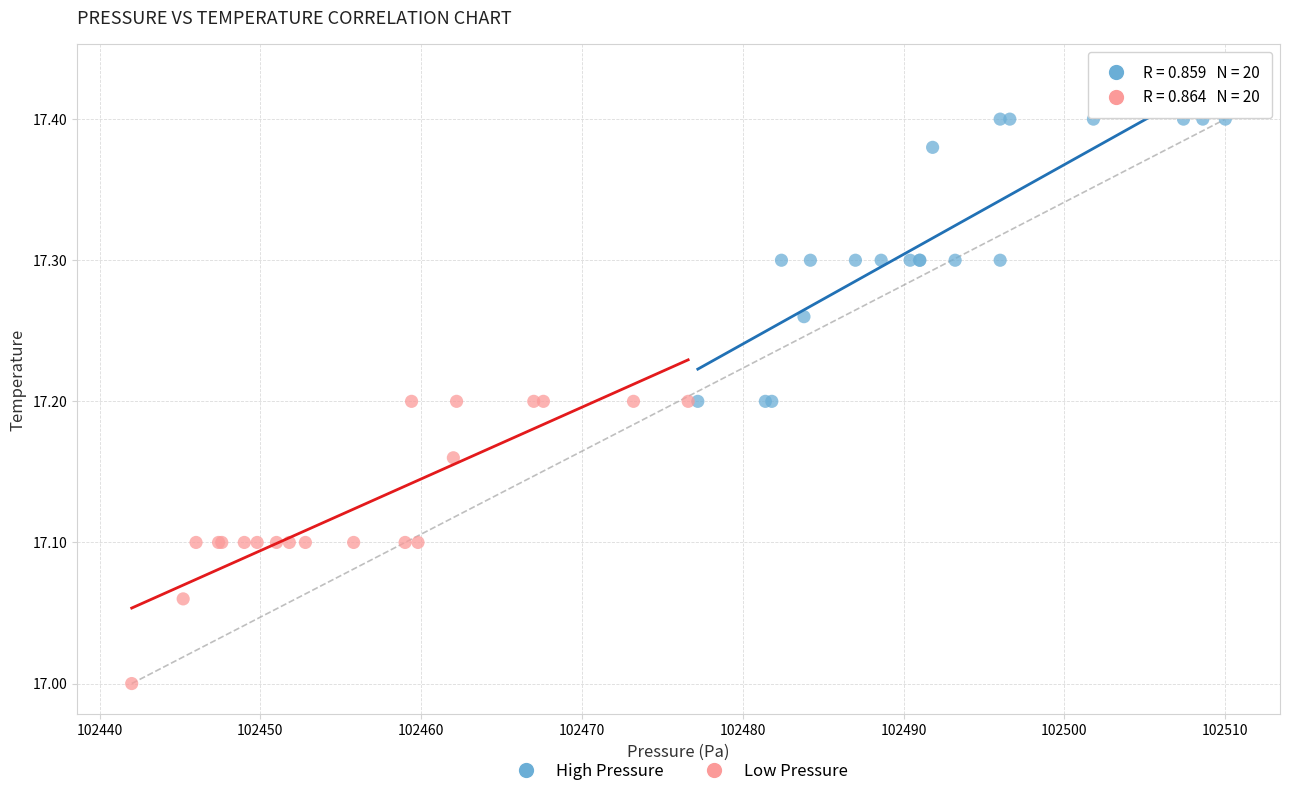

Which series contains the lowest Y value?

Low Pressure